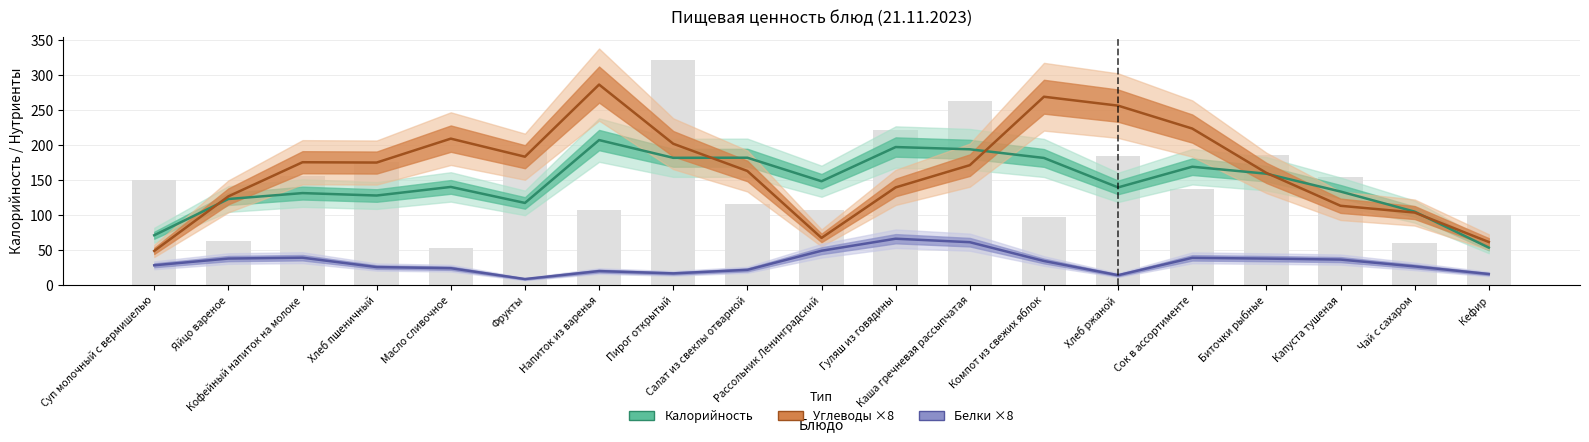

List the series in order of their peak value, lowest first.

Белки ×8, Калорийность, Углеводы ×8